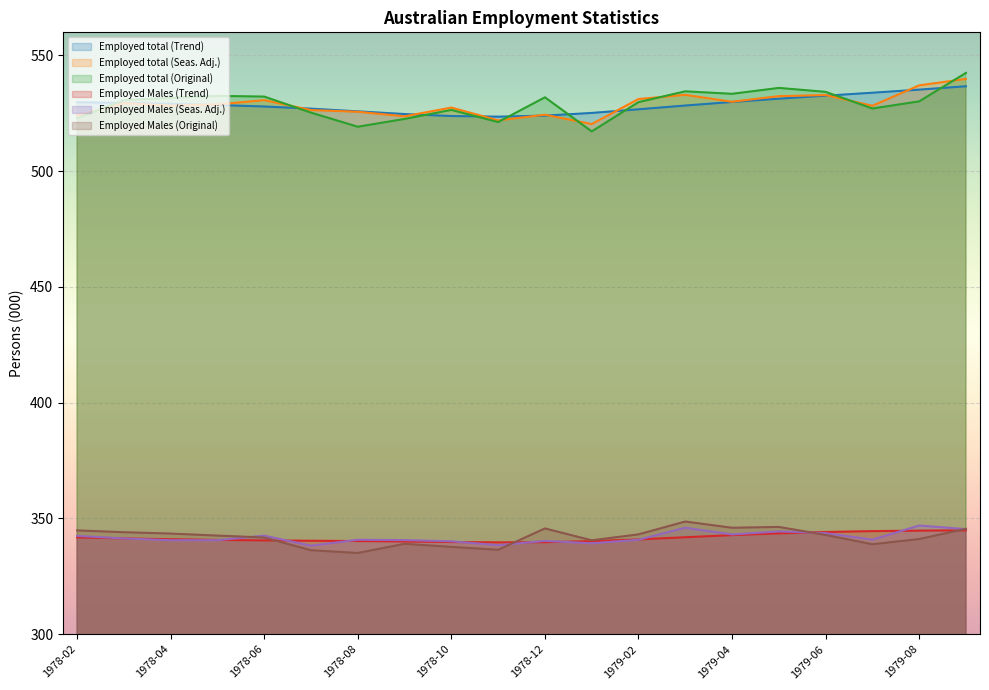

At which label does Employed Males (Original) first exceed 342?

1978-02